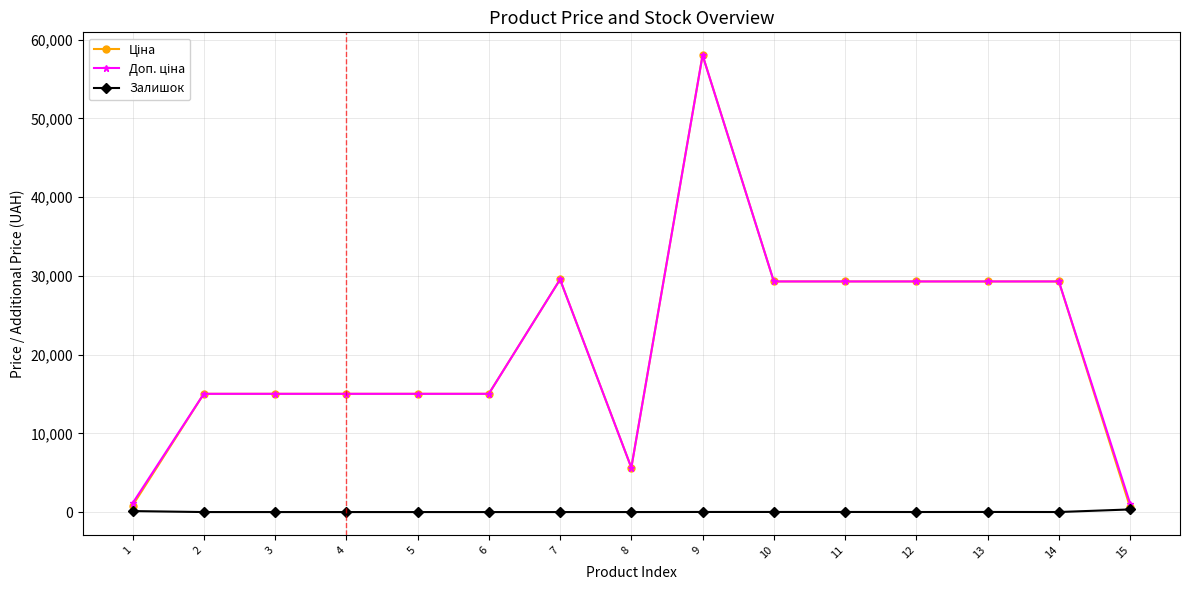

What is the difference between the highest and lowest values at 5?

15019.2